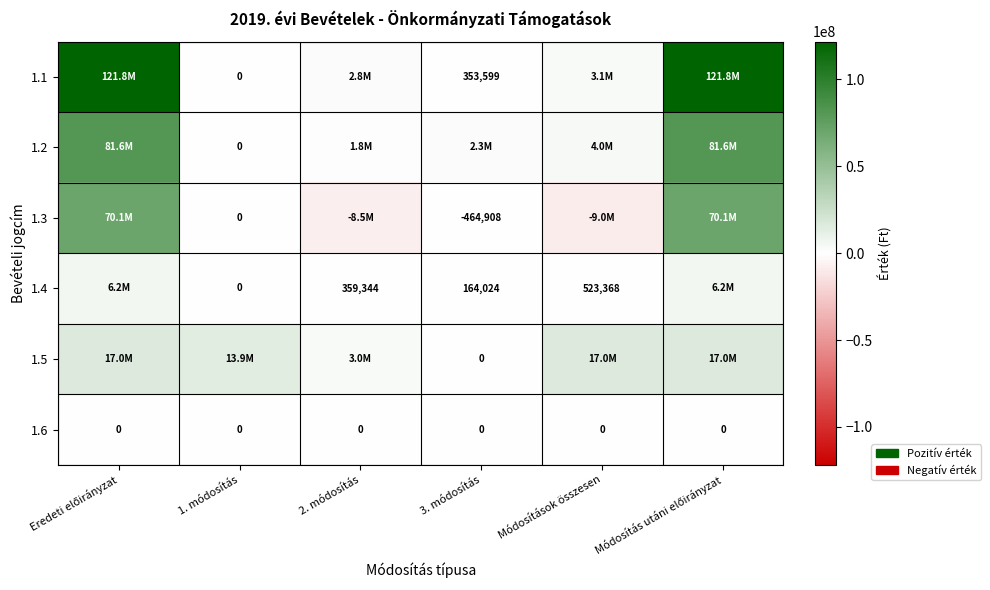

The value of 1.4 at Módosítások összesen is 863807. True or false?

False